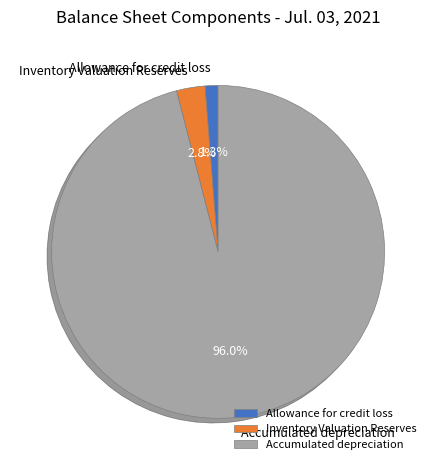

Do Inventory Valuation Reserves and Accumulated depreciation together represent more than half of the pie?

Yes